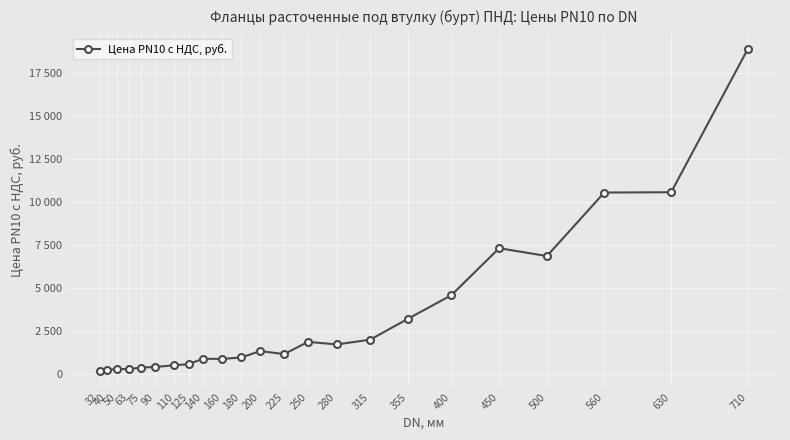

Approximately how many times larger is the value at 40 compared to 200?

0.2